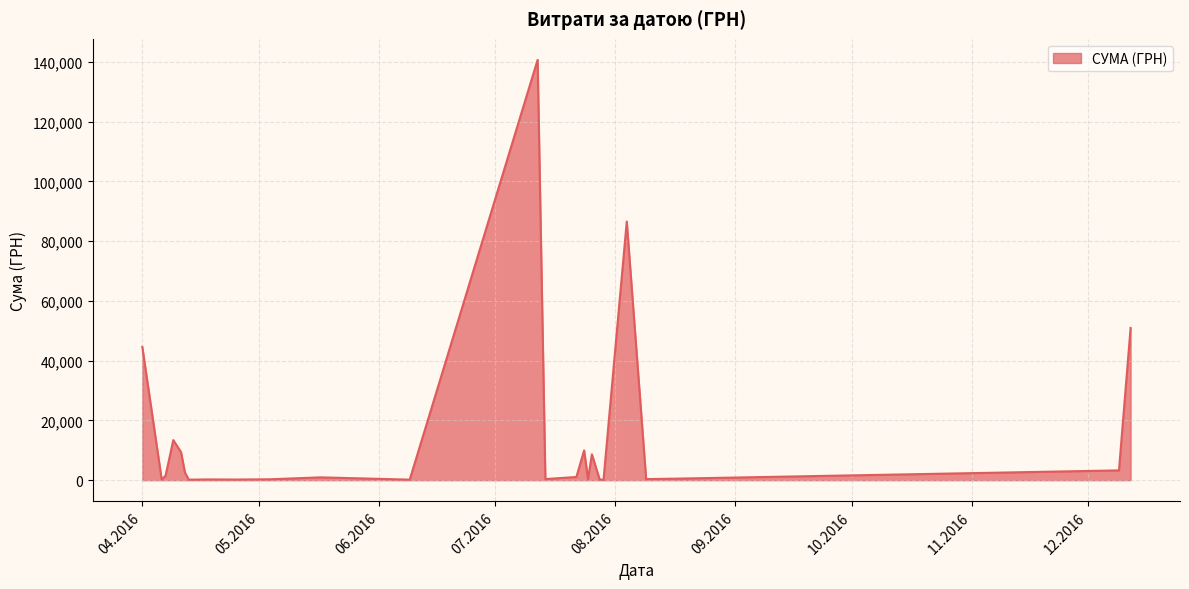

What is the greatest value displayed?

140706.2